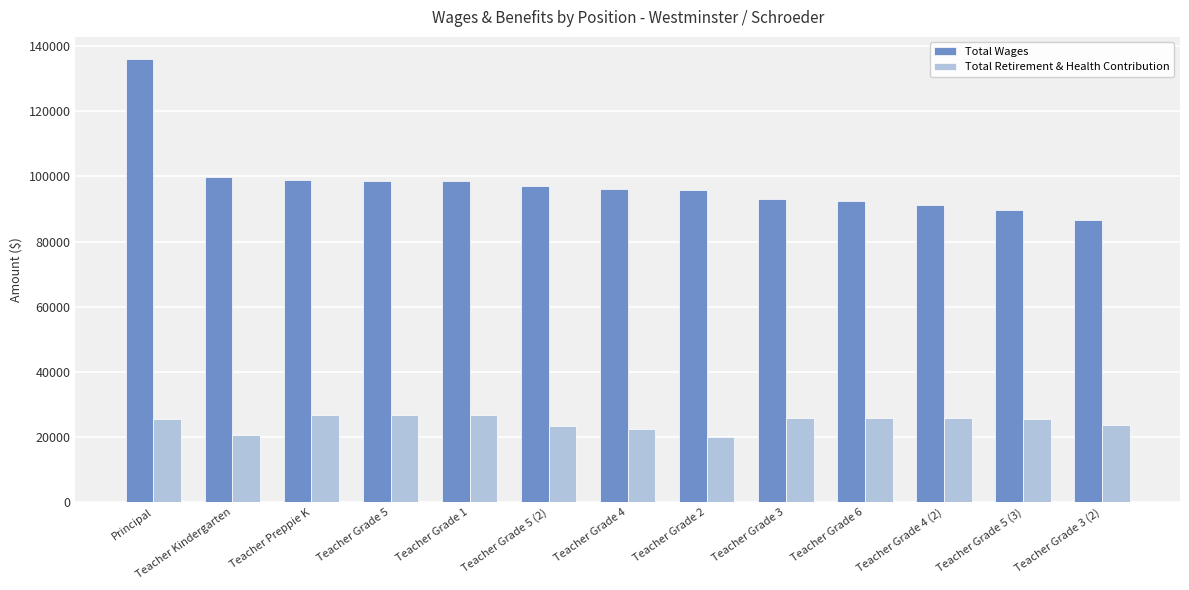

What is the smallest value displayed?

19980